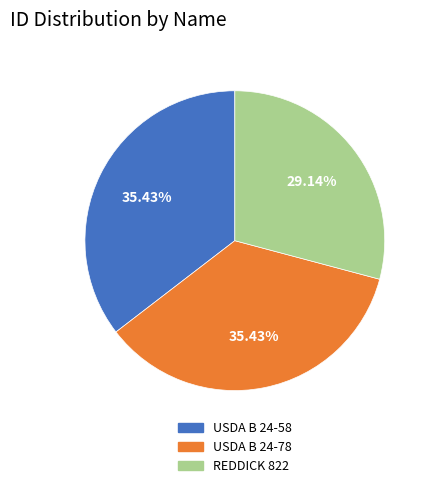

Count the number of slices in the pie.

3